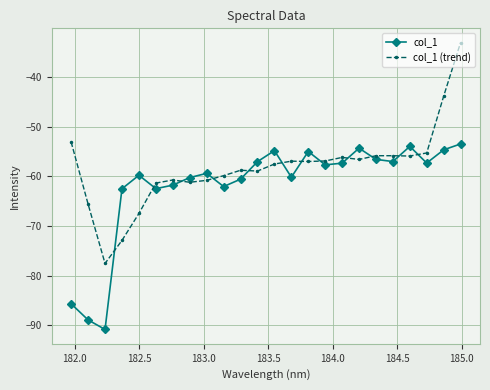

Which series has the largest total across all categories?

col_1 (trend)